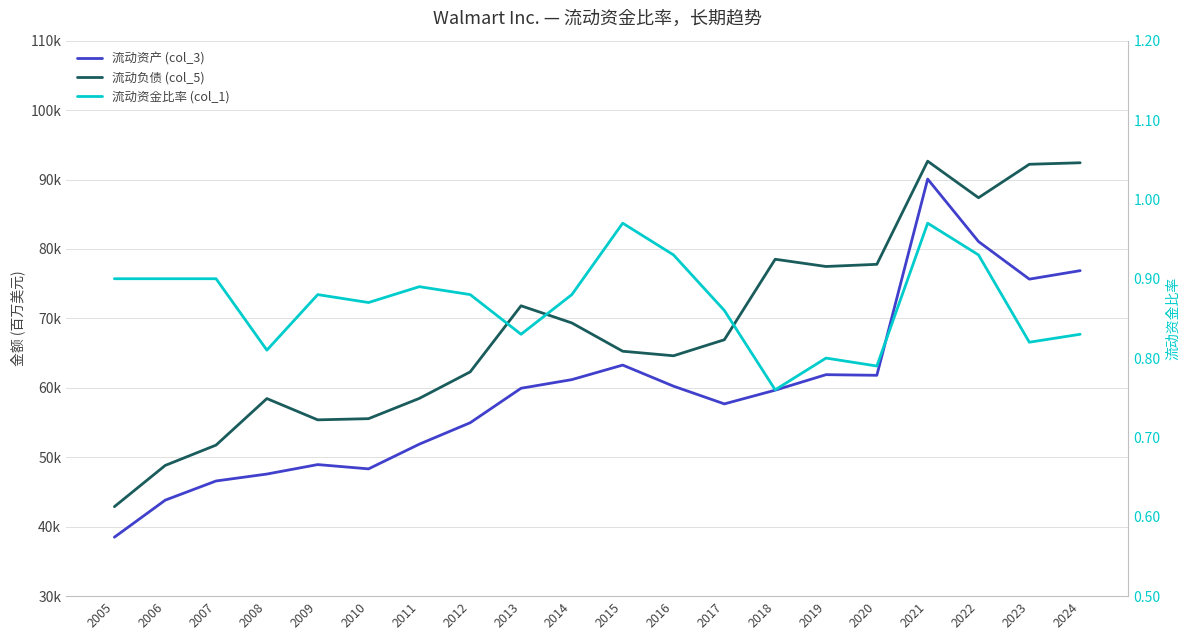

Reading right to left, list all the values displayed in this chart.

流动资产 (col_3): 76877.0	75655.0	81070.0	90067.0	61806.0	61897.0	59664.0	57689.0	60239.0	63278.0	61185.0	59940.0	54975.0	51893.0	48331.0	48949.0	47585.0	46588.0	43824.0	38491.0
流动负债 (col_5): 92415.0	92198.0	87379.0	92645.0	77790.0	77477.0	78521.0	66928.0	64619.0	65272.0	69345.0	71818.0	62300.0	58484.0	55561.0	55390.0	58454.0	51754.0	48826.0	42888.0
流动资金比率 (col_1): 0.8	0.8	0.9	1.0	0.8	0.8	0.8	0.9	0.9	1.0	0.9	0.8	0.9	0.9	0.9	0.9	0.8	0.9	0.9	0.9